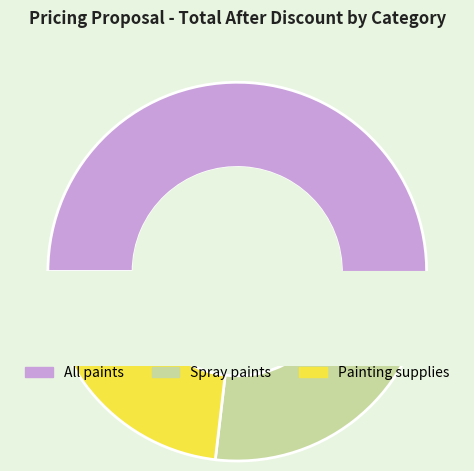

Does any single category account for the majority?

Yes